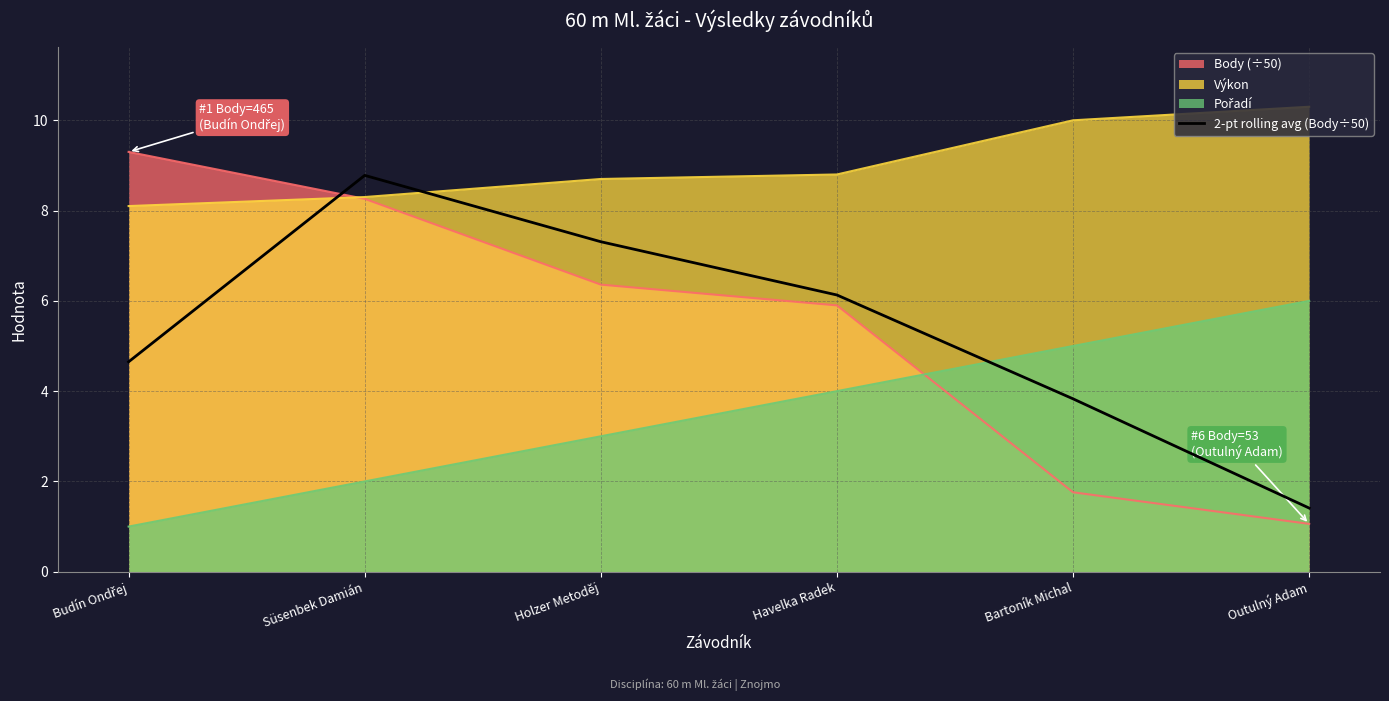

The chart shows a value of 12.9 at Süsenbek Damián. True or false?

False